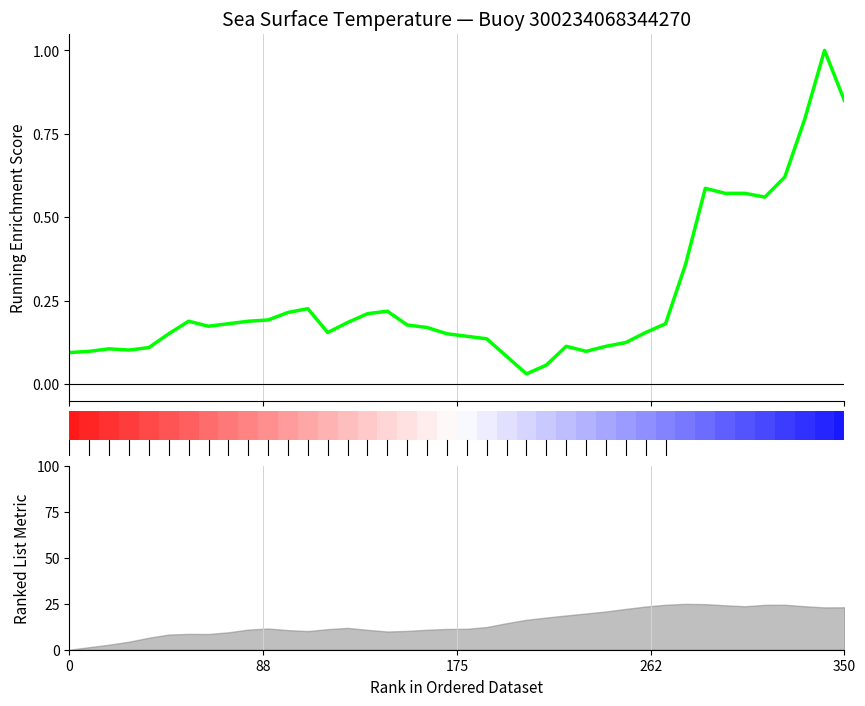

What is the sum of all values?

10.4